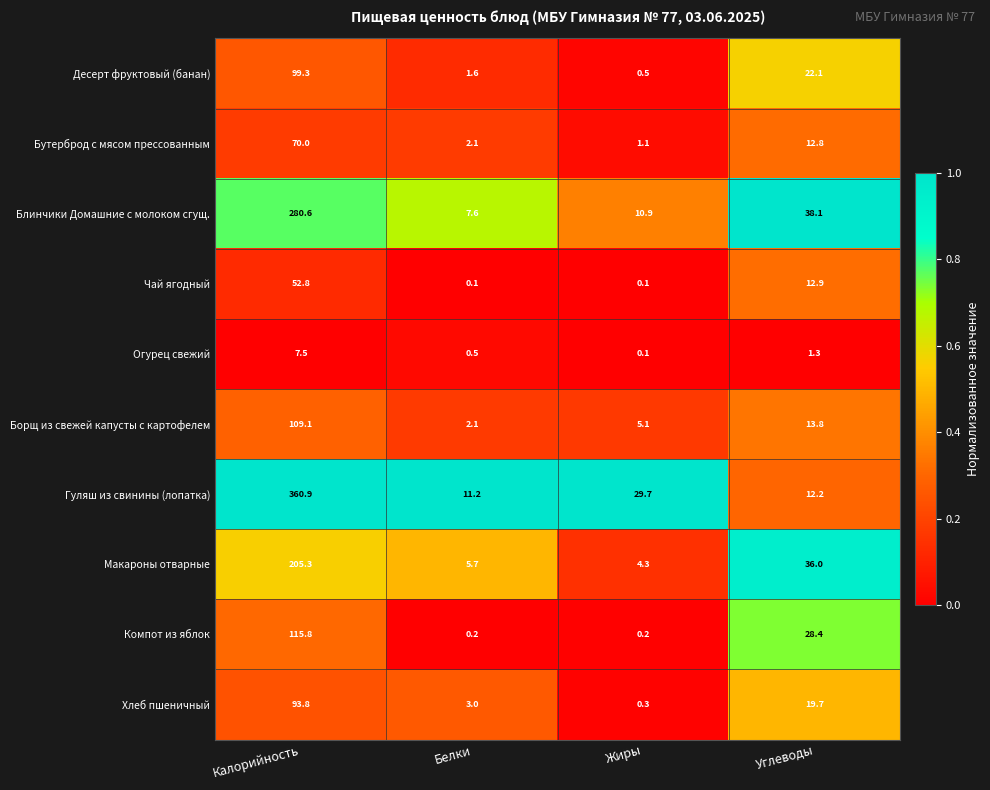

What is the maximum value shown in the chart?

360.9